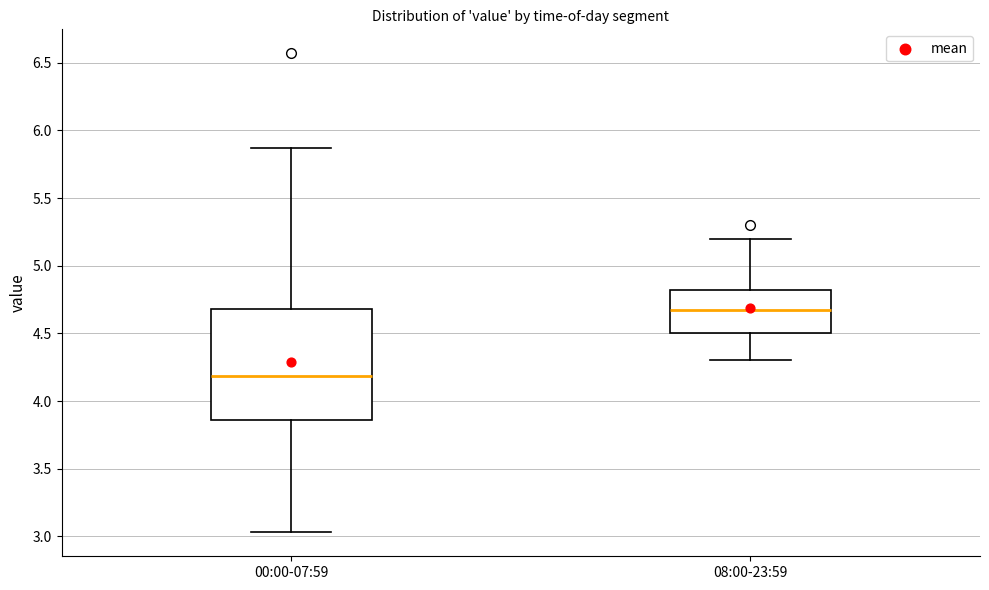

Reading left to right, transcribe this box plot: for each box, give where its median line is, the range the box spans, and where its two whiskers end, as read against the y-axis. The values are not printed on the chart, so give them approximately, as read against the axis.

00:00-07:59: median 4.20, box 3.85 to 4.70, whiskers 3.05 to 5.85
08:00-23:59: median 4.65, box 4.50 to 4.80, whiskers 4.30 to 5.20